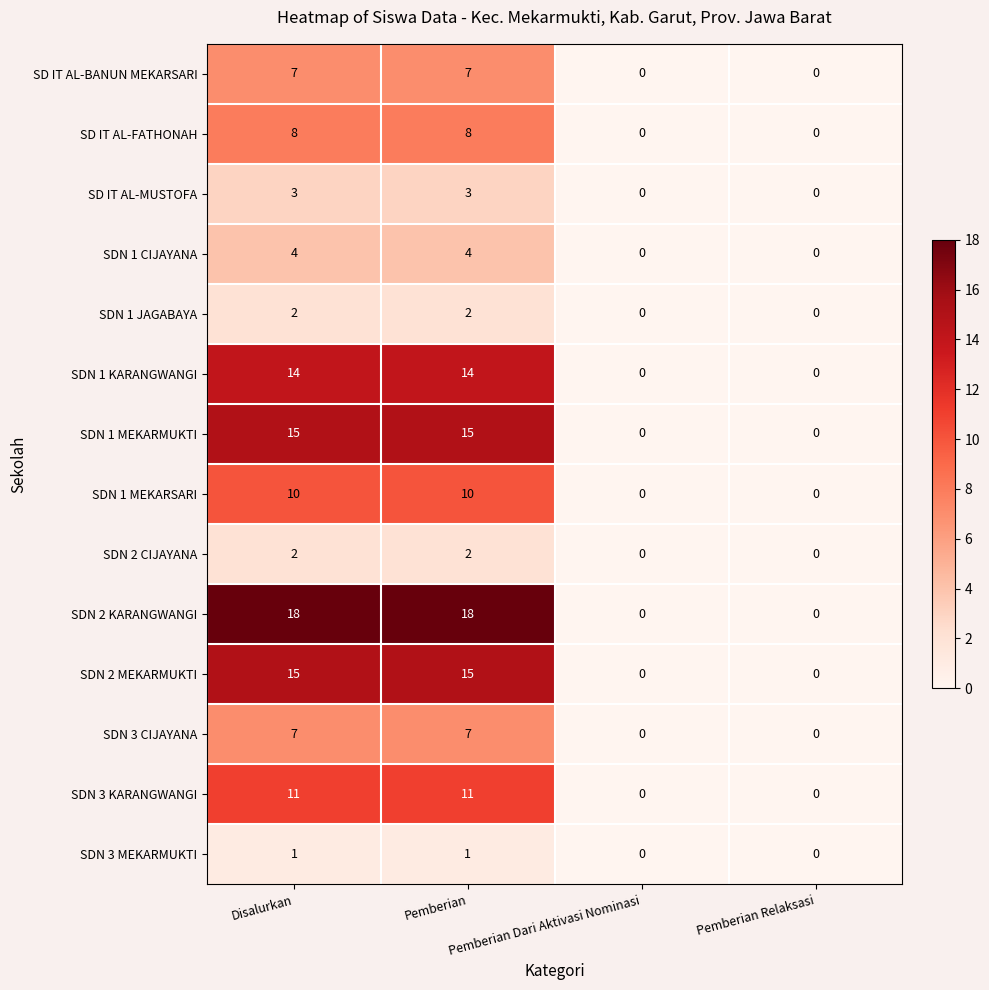

Which series has the largest range (max minus min)?

SDN 2 KARANGWANGI